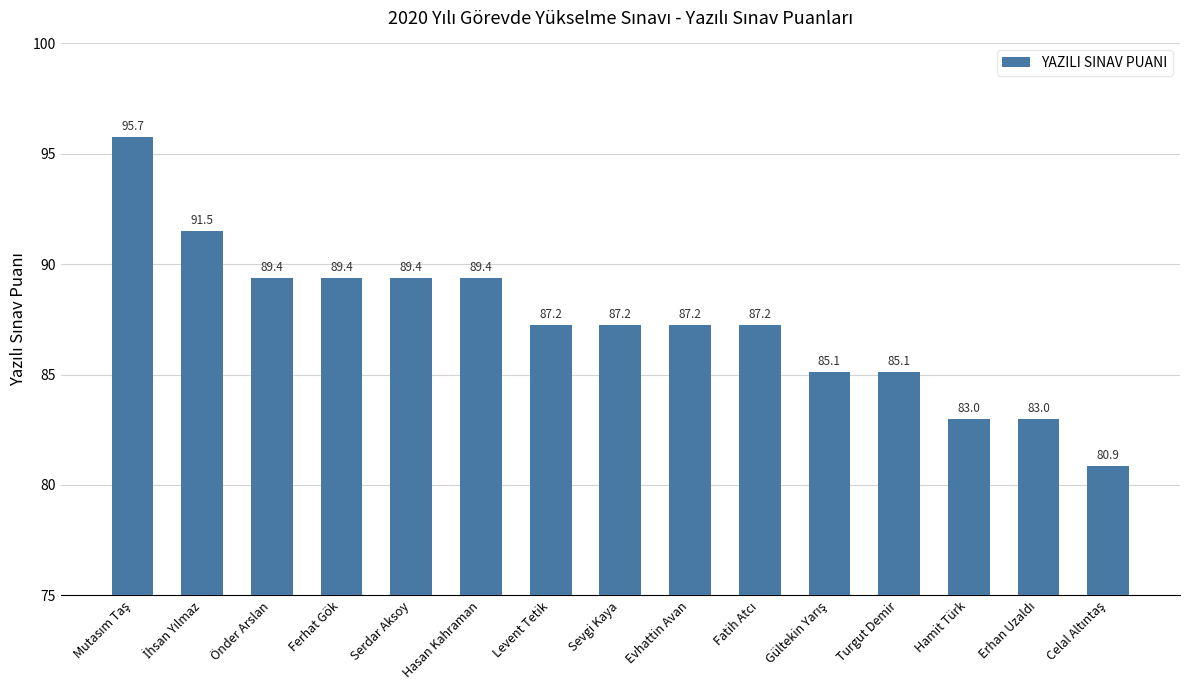

What is the approximate value at Hasan Kahraman?

89.4